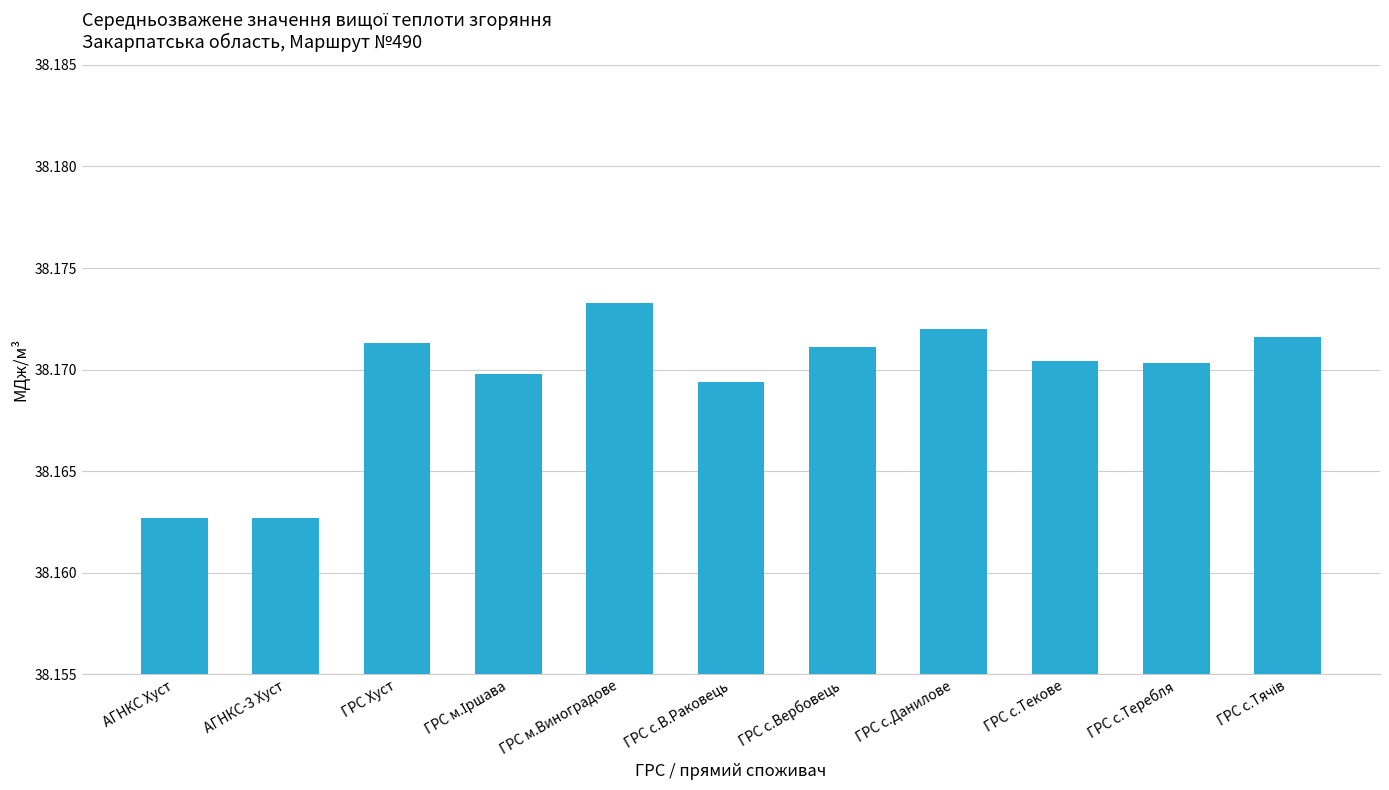

How many distinct data groups are displayed?

1